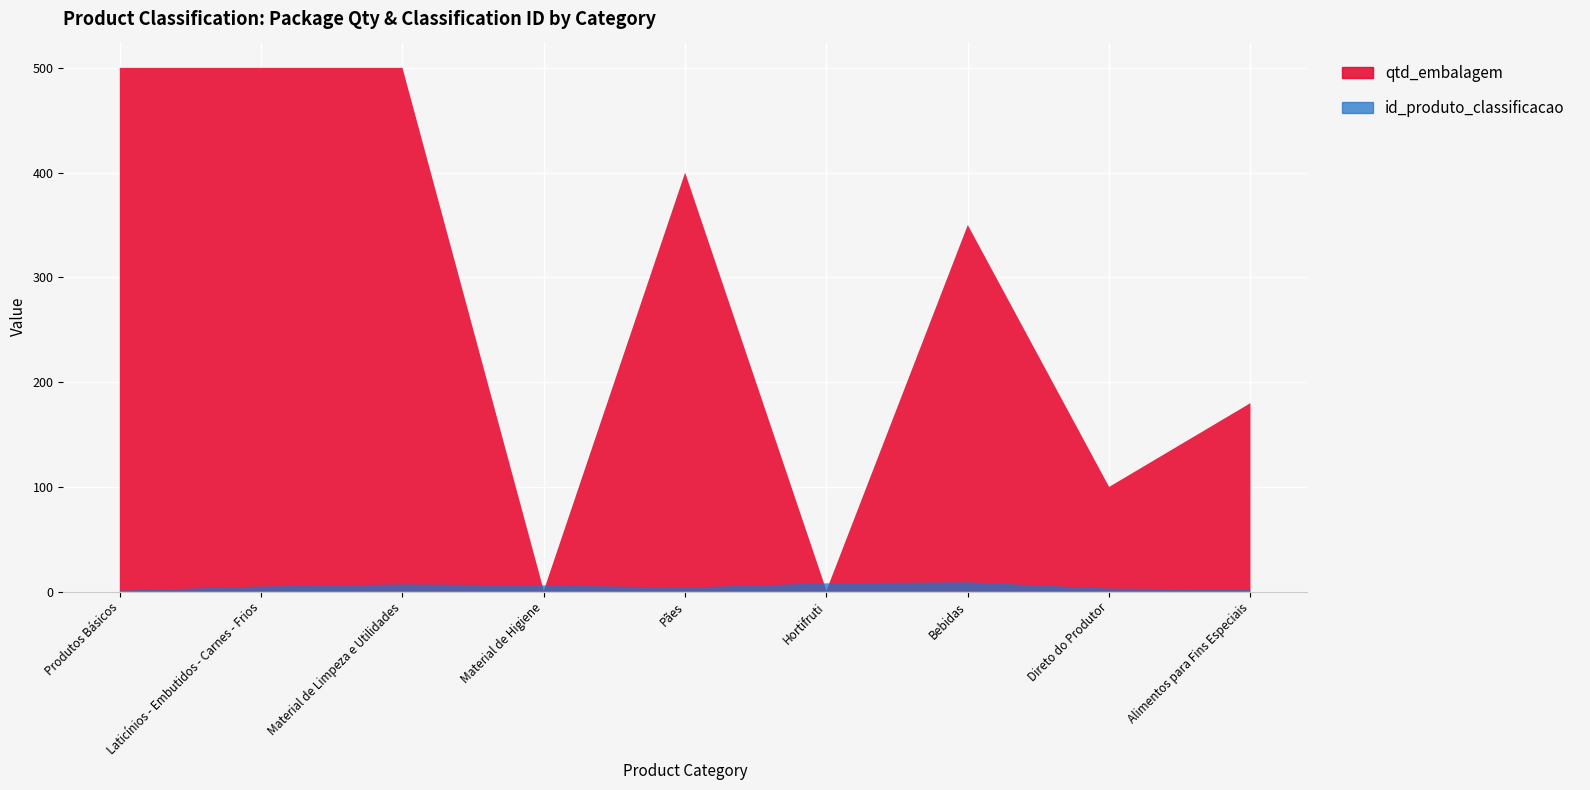

Reading left to right, list all the values displayed in this chart.

qtd_embalagem: 500	500	500	1	400	1	350	100	180
id_produto_classificacao: 1	5	7	6	4	8	9	3	2